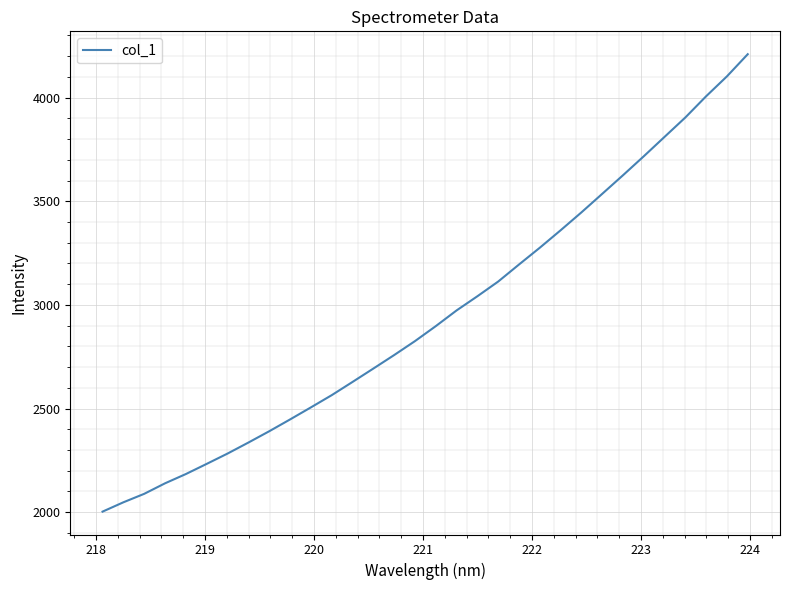

What is the difference between the maximum and minimum values?

2206.6